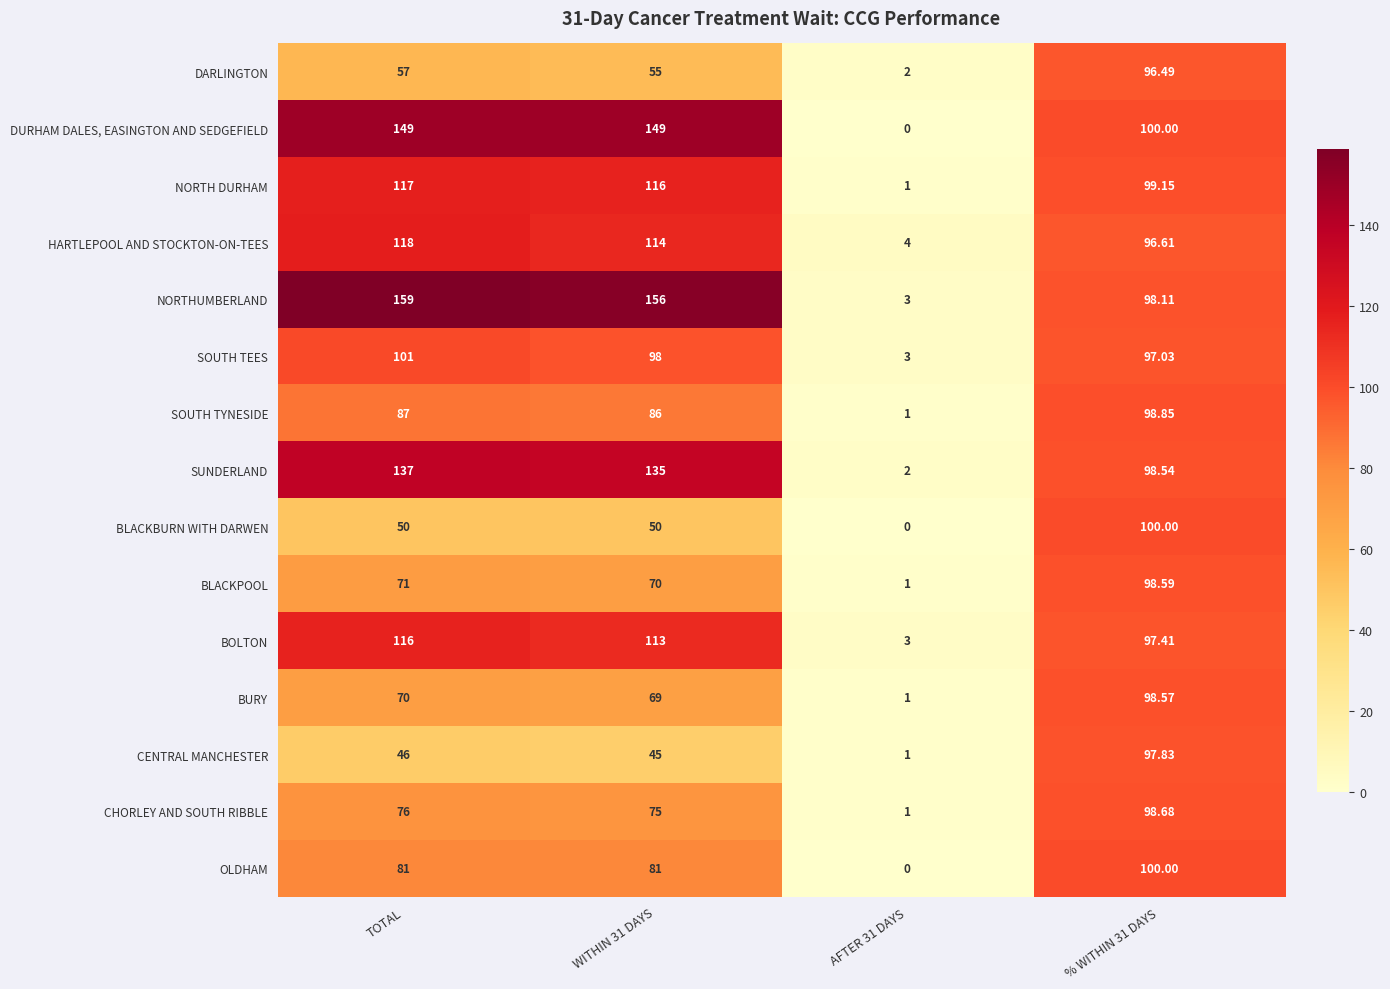

Rank the series at TOTAL from highest to lowest value.

NORTHUMBERLAND, DURHAM DALES, EASINGTON AND SEDGEFIELD, SUNDERLAND, HARTLEPOOL AND STOCKTON-ON-TEES, NORTH DURHAM, BOLTON, SOUTH TEES, SOUTH TYNESIDE, OLDHAM, CHORLEY AND SOUTH RIBBLE, BLACKPOOL, BURY, DARLINGTON, BLACKBURN WITH DARWEN, CENTRAL MANCHESTER